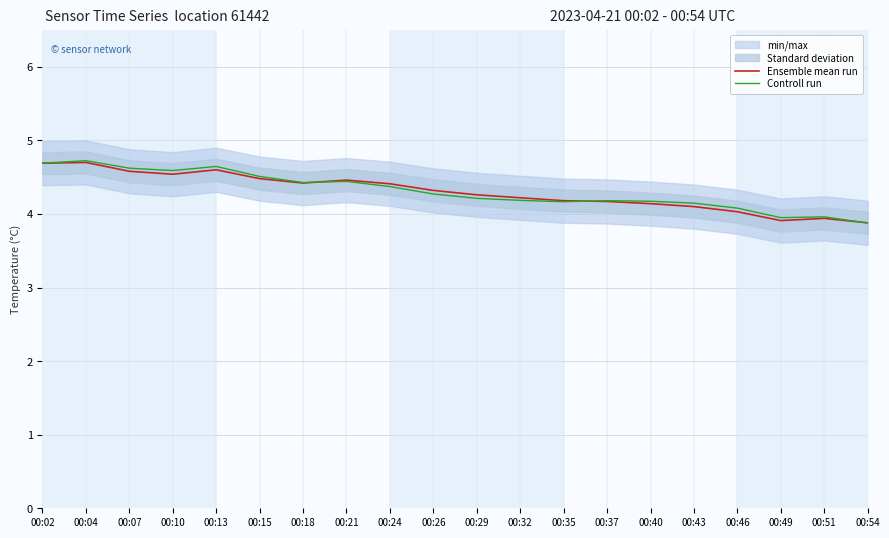

Read the Ensemble mean run value at 00:26.

4.3